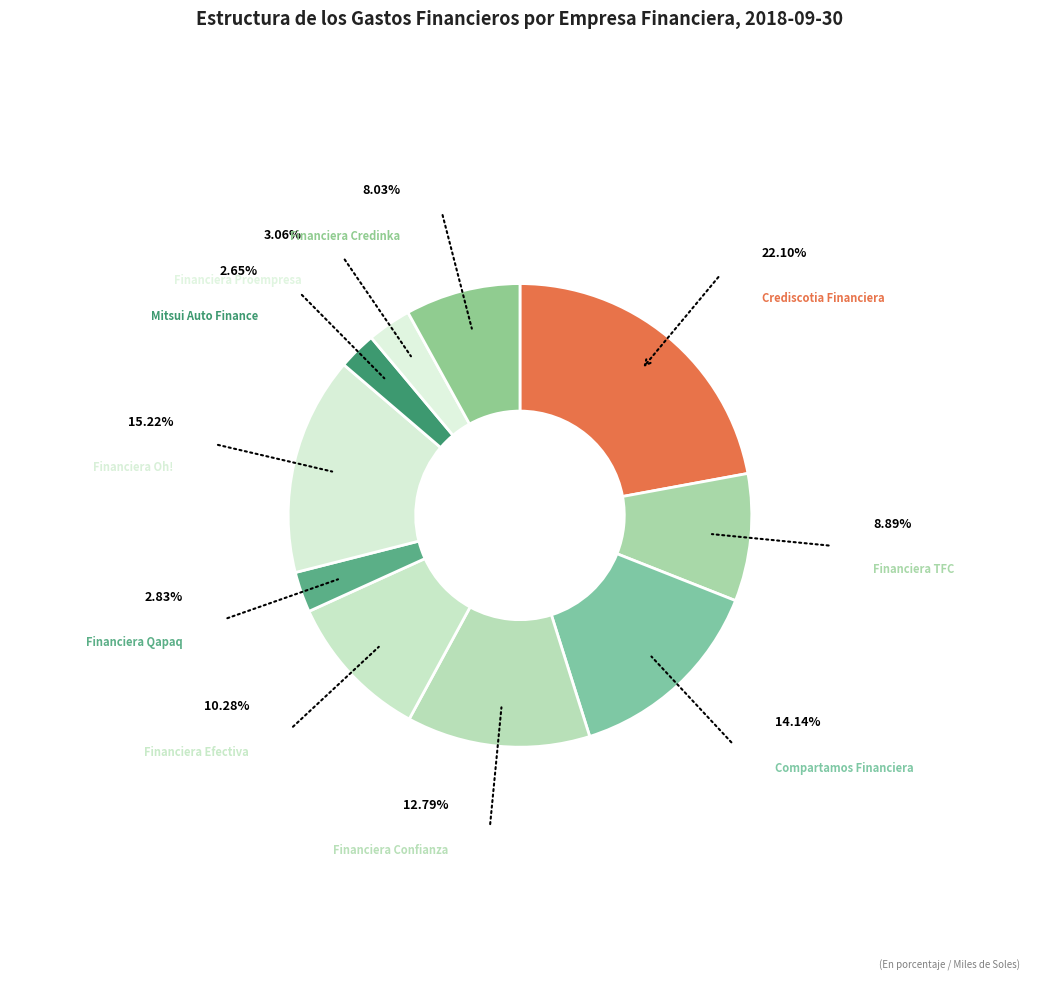

What is the largest slice in the pie chart?

Crediscotia Financiera